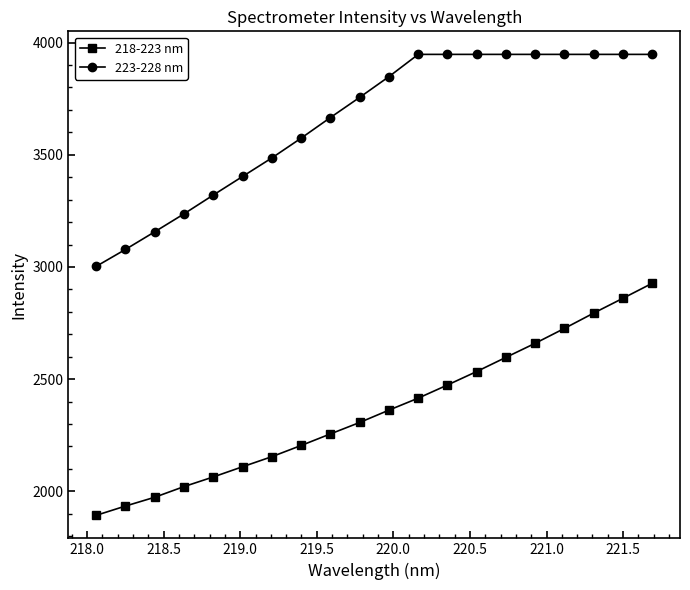

What is the difference between the maximum and minimum values in the 223-228 nm series?

944.7